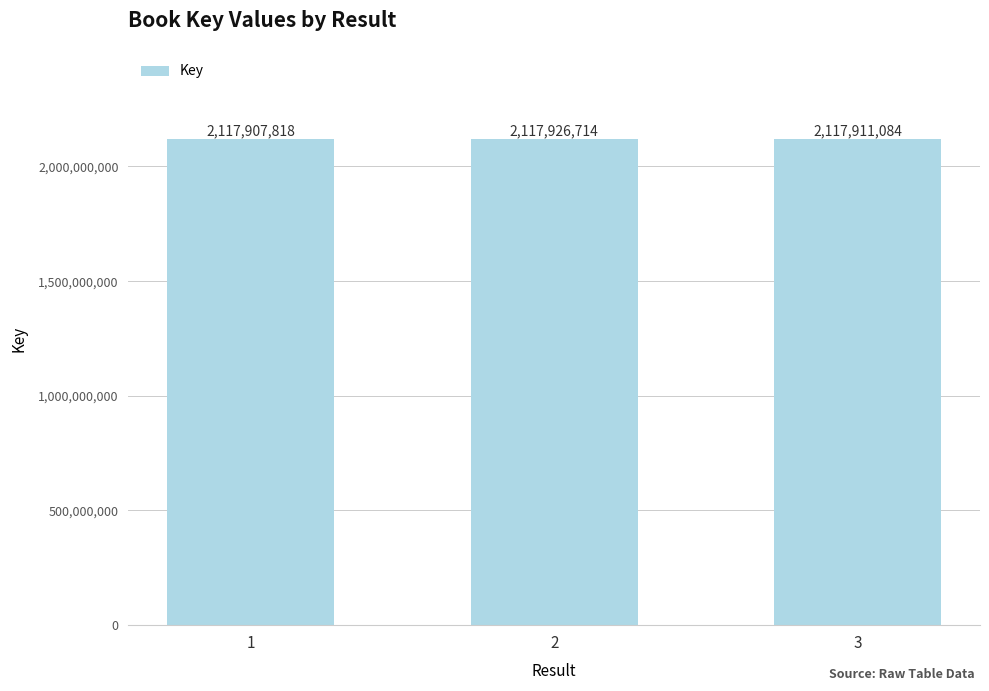

What is the difference between the maximum and minimum values?

18896